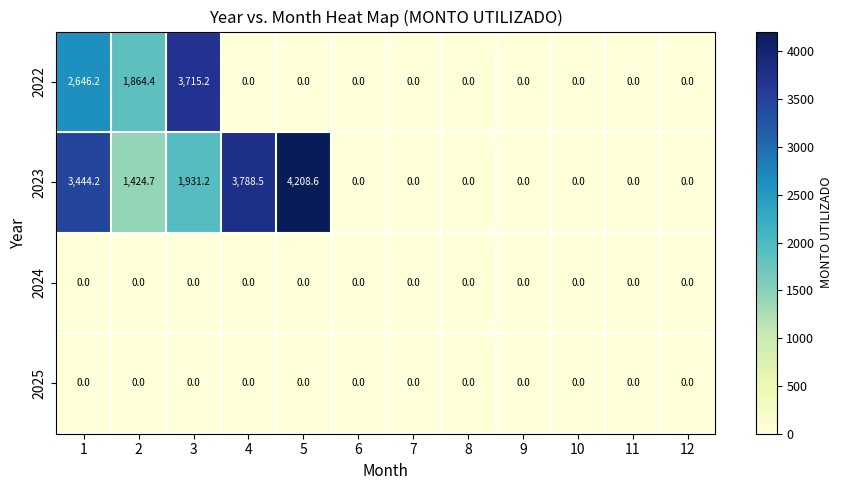

Which series changed the most between 5 and 8?

2023